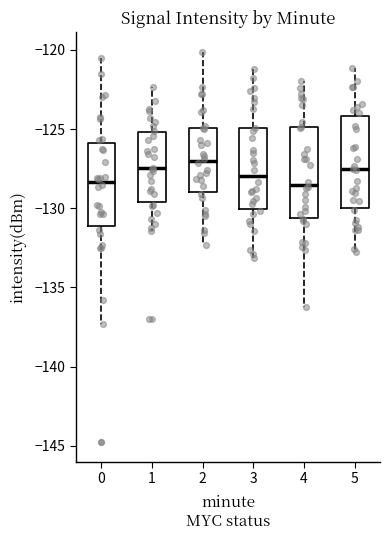

Reading left to right, read every box against the y-axis: the position of its median line, the range the box covers, and the ends of its whiskers. The values are not printed on the chart, so give them approximately, as read against the axis.

0: median -128.5, box -131.0 to -126.0, whiskers -137.5 to -120.5
1: median -127.5, box -129.5 to -125.0, whiskers -131.5 to -122.5
2: median -127.0, box -129.0 to -125.0, whiskers -132.5 to -120.0
3: median -128.0, box -130.0 to -125.0, whiskers -133.0 to -121.0
4: median -128.5, box -130.5 to -125.0, whiskers -136.0 to -122.0
5: median -127.5, box -130.0 to -124.0, whiskers -133.0 to -121.0